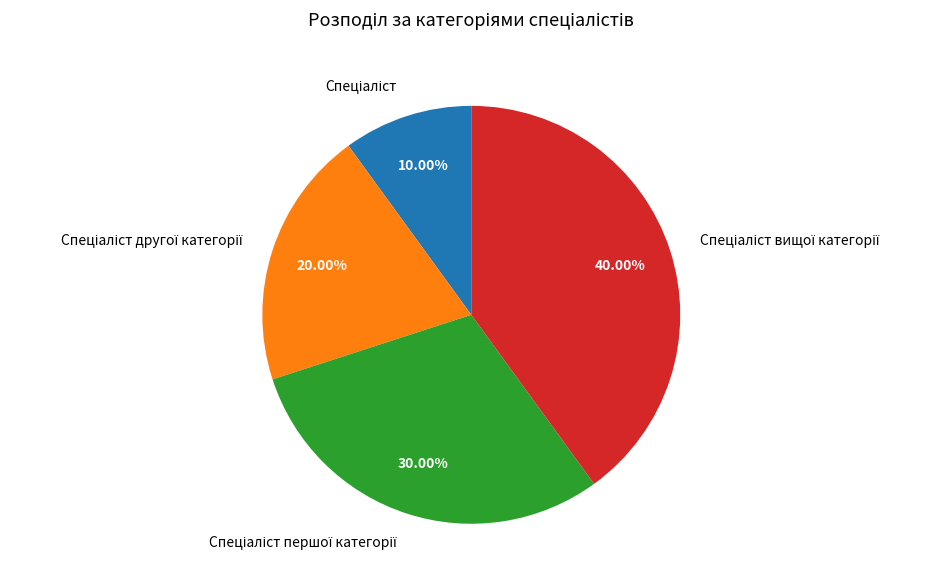

Is there any slice that represents more than half of the pie?

No